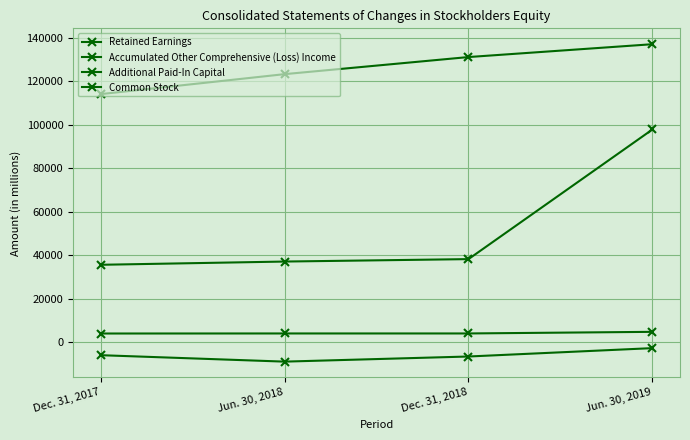

What is the difference between the Common Stock values at Jun. 30, 2018 and Dec. 31, 2017?

22